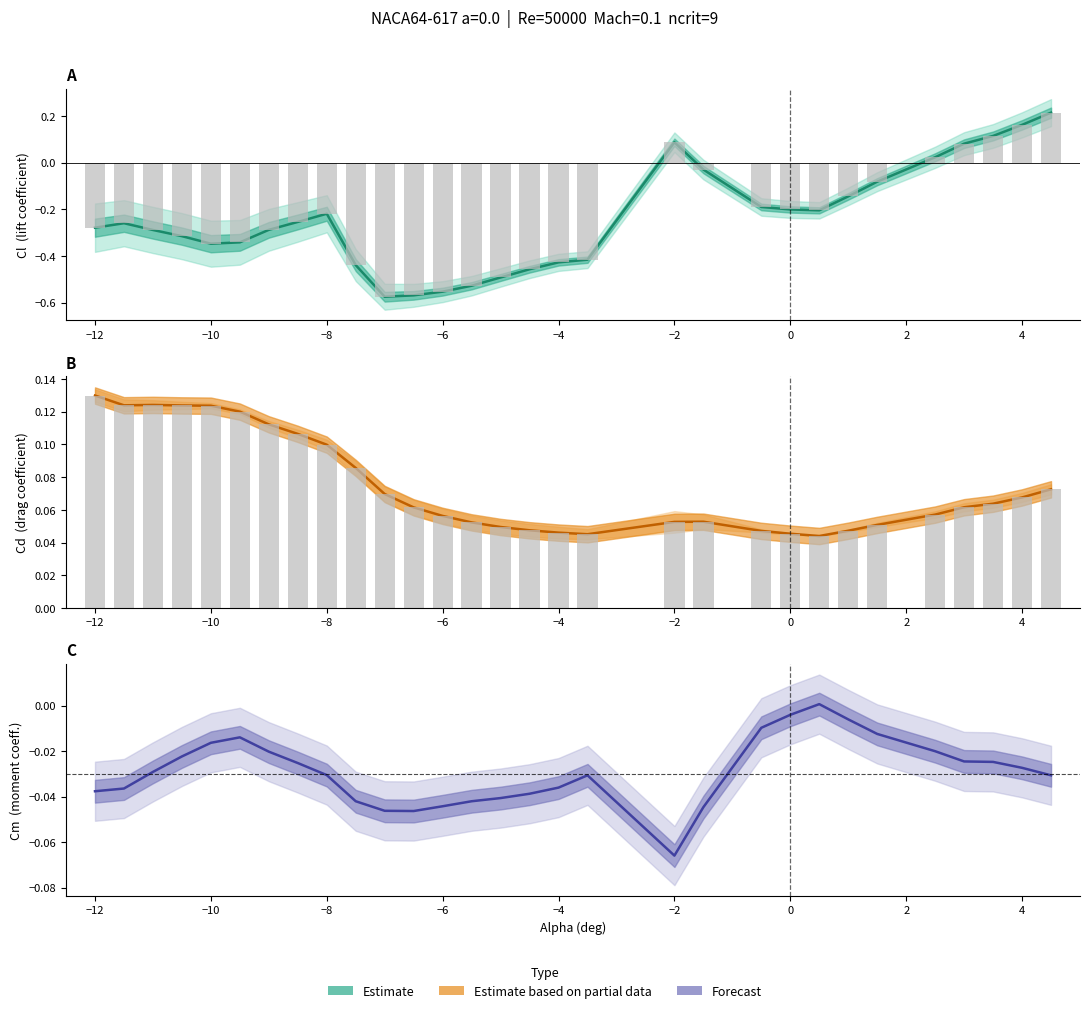

What are all the series names shown in the legend?

Estimate, Estimate based on partial data, Forecast